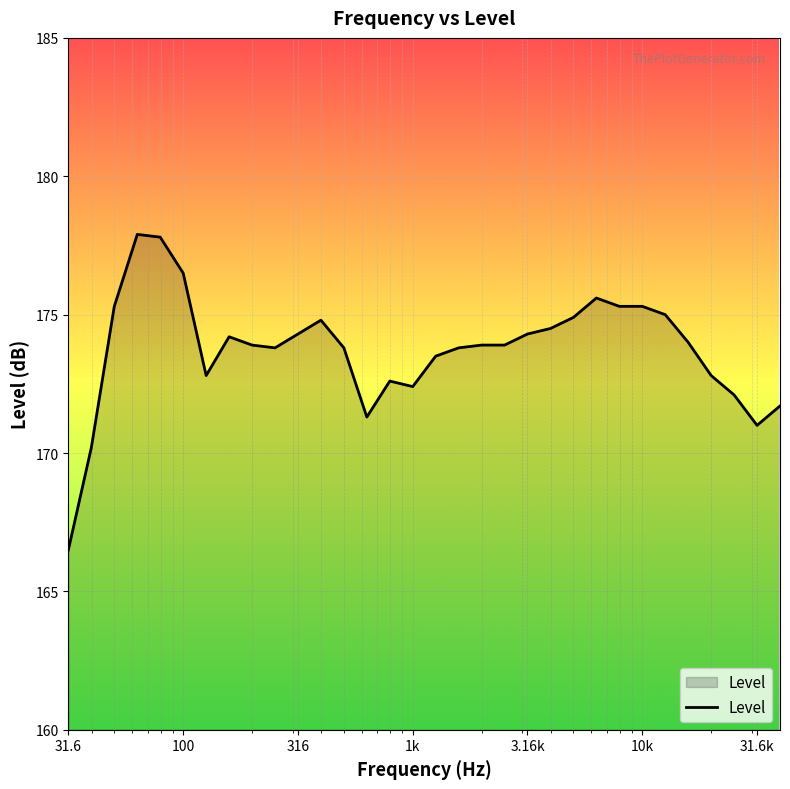

Count the number of categories in the chart.

32